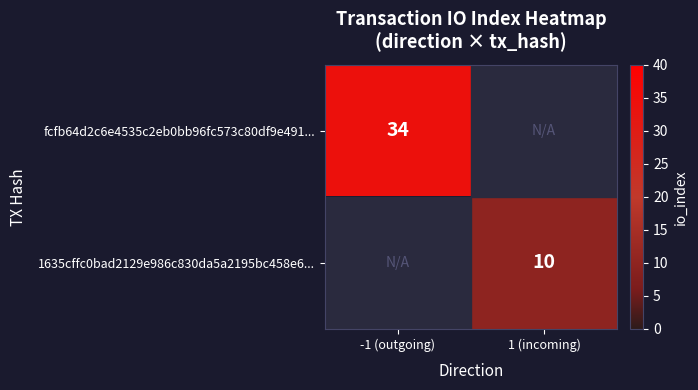

Is it true that fcfb64d2c6e4535c2eb0bb96fc573c80df9e491... equals 9 at -1 (outgoing)?

False